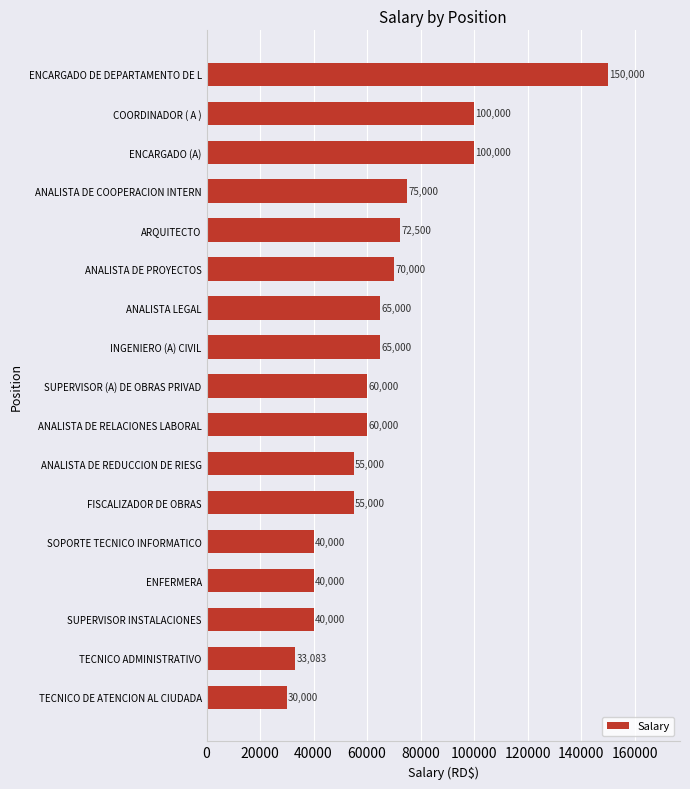

What is the smallest value displayed?

30000